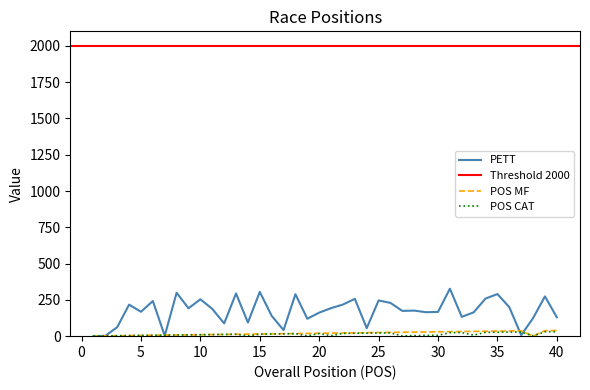

At which category is the sum across all series the highest?

31